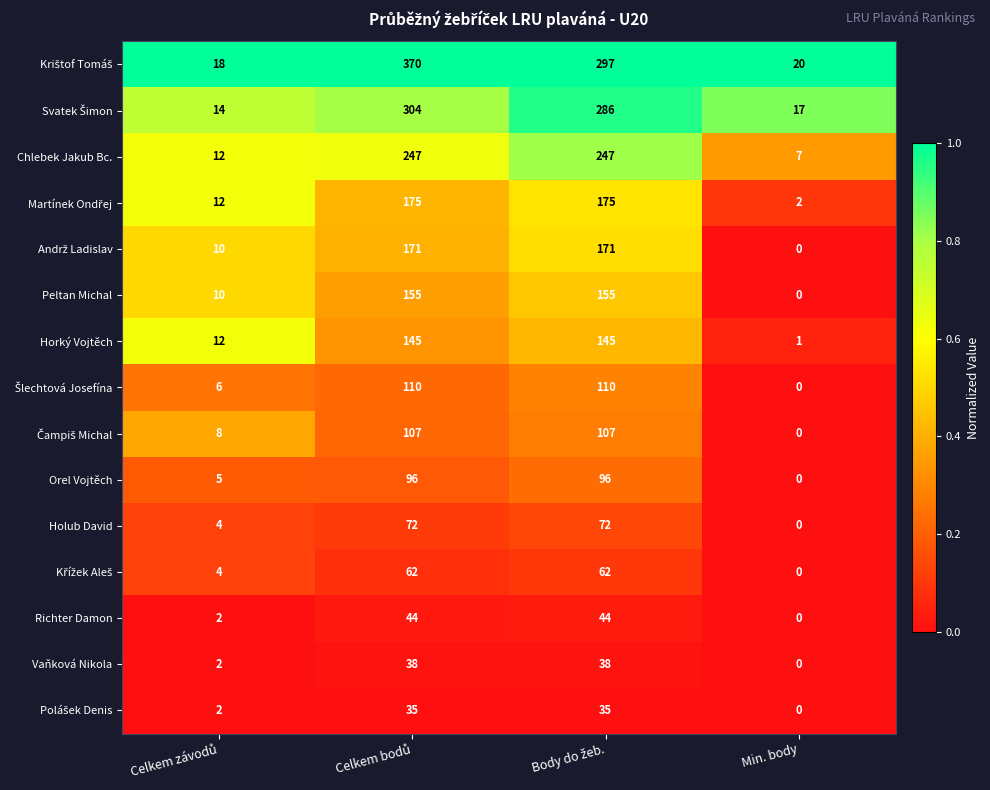

How many data points does each series have?

4